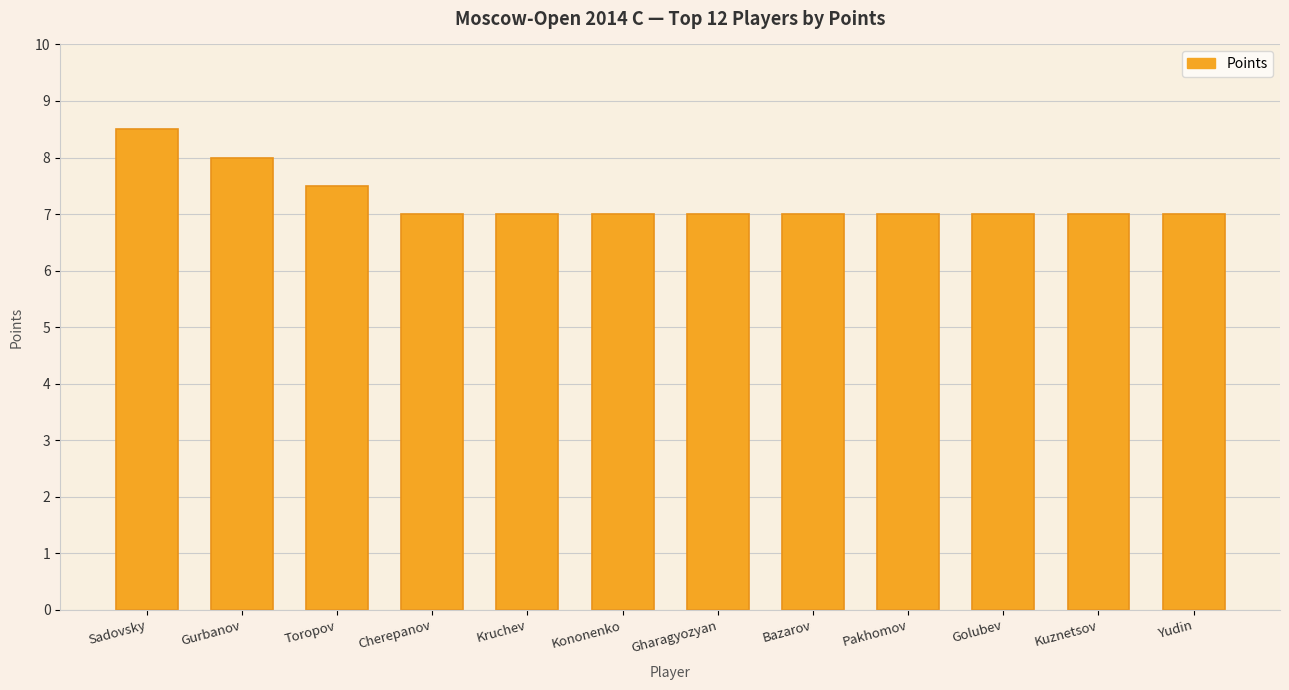

Reading left to right, transcribe all the data shown in this chart.

8.5	8.0	7.5	7.0	7.0	7.0	7.0	7.0	7.0	7.0	7.0	7.0